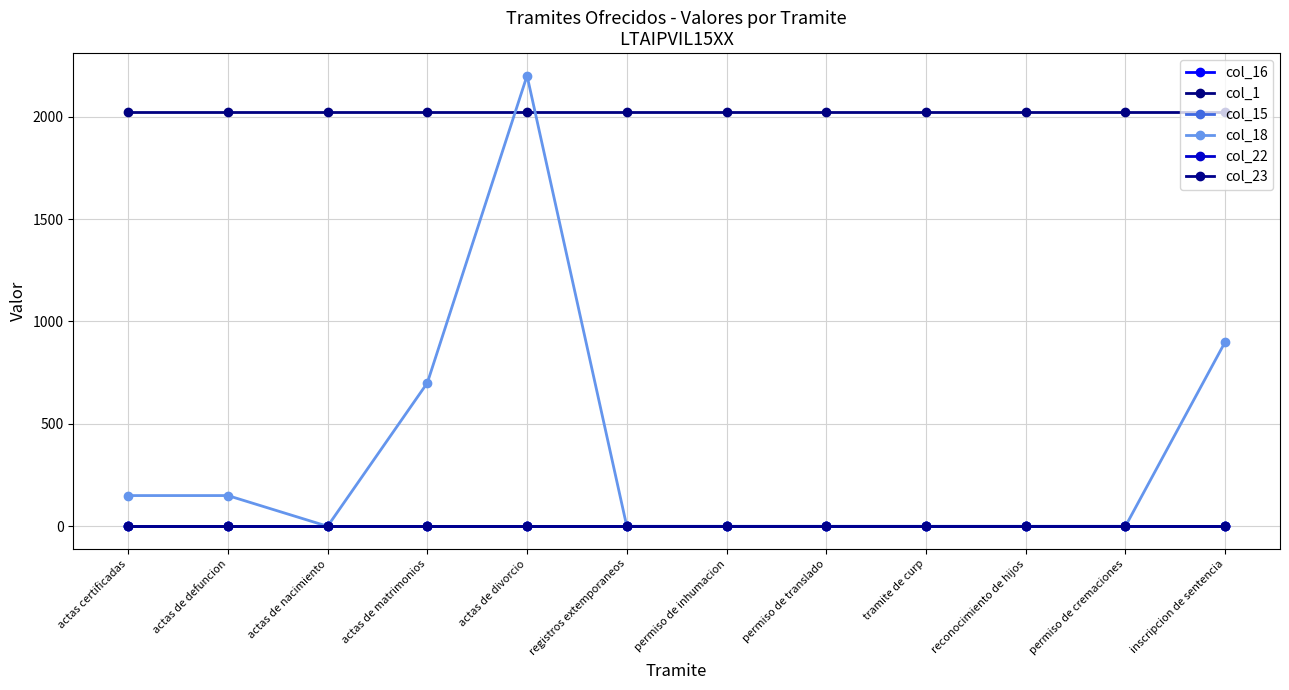

Does the chart have visible grid lines?

Yes